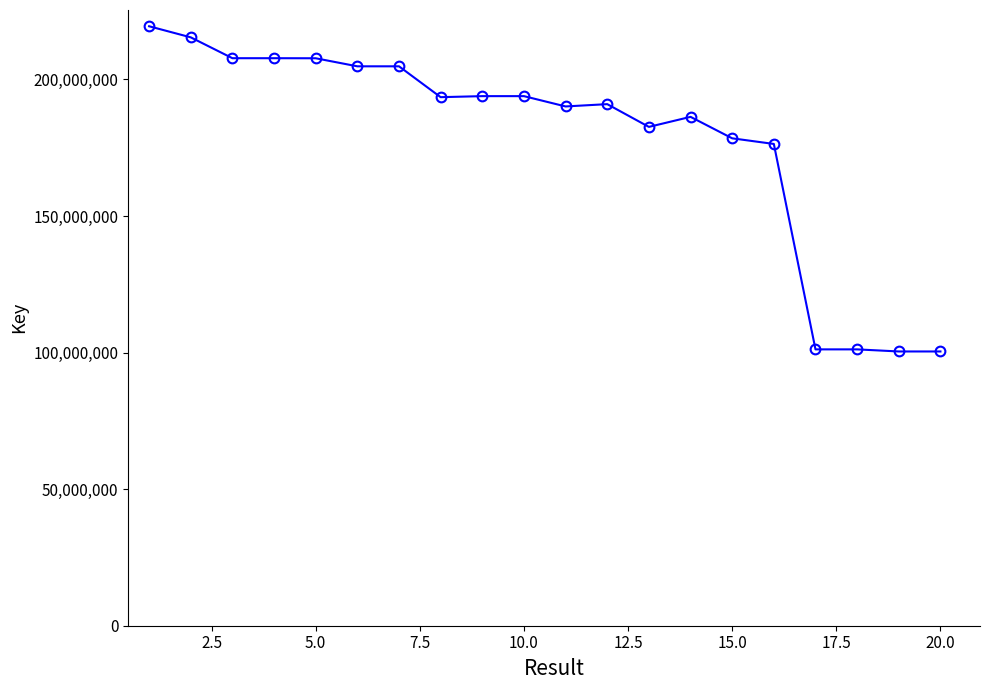

What is the value of the 19th point from the left?

100403646